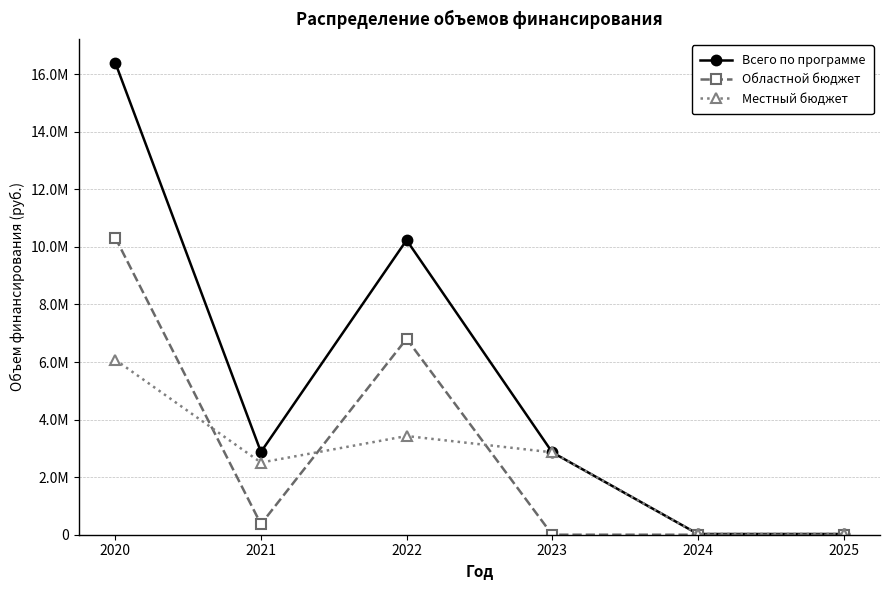

True or false: Местный бюджет and Всего по программе intersect in this chart.

False